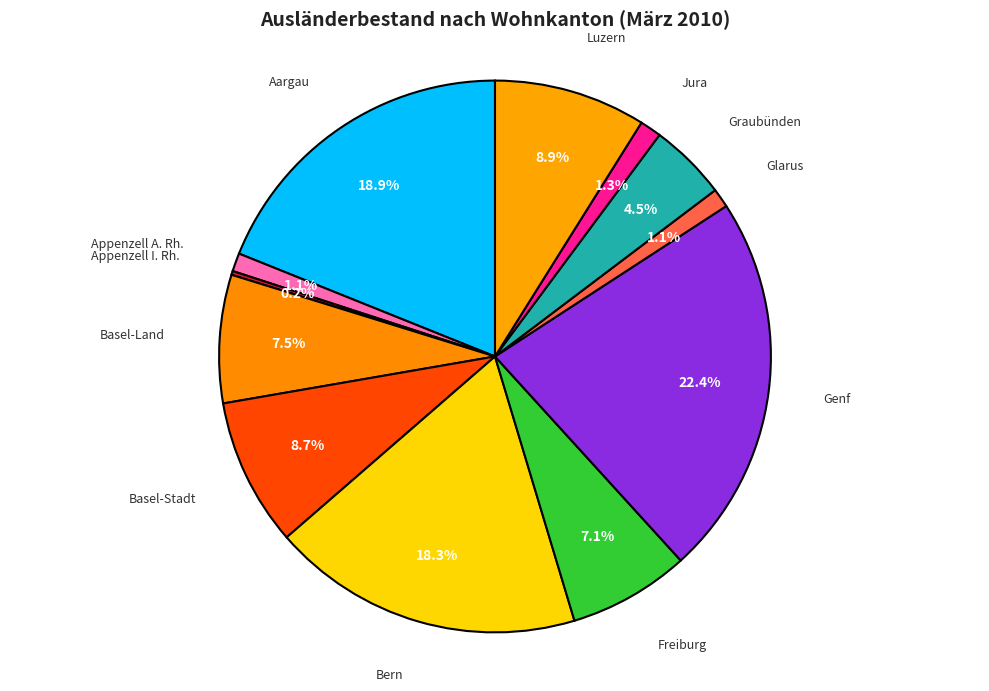

Does any single category account for the majority?

No